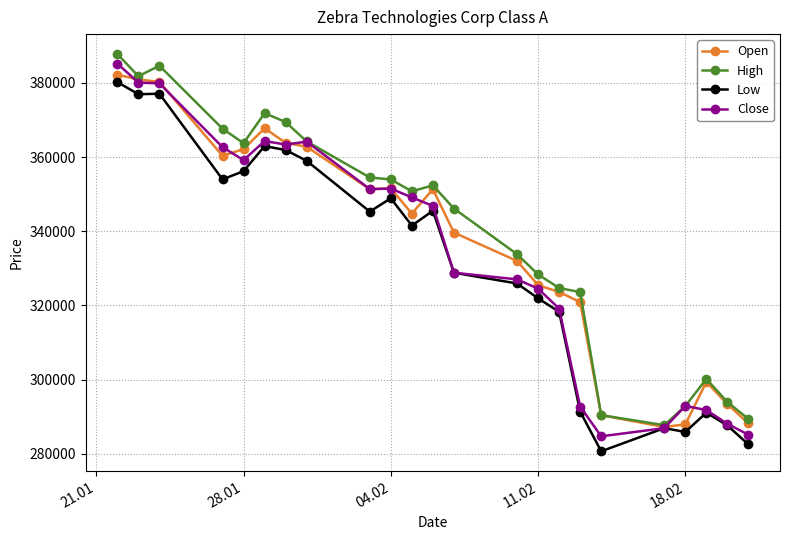

How many data points in High are less than 350774?

11